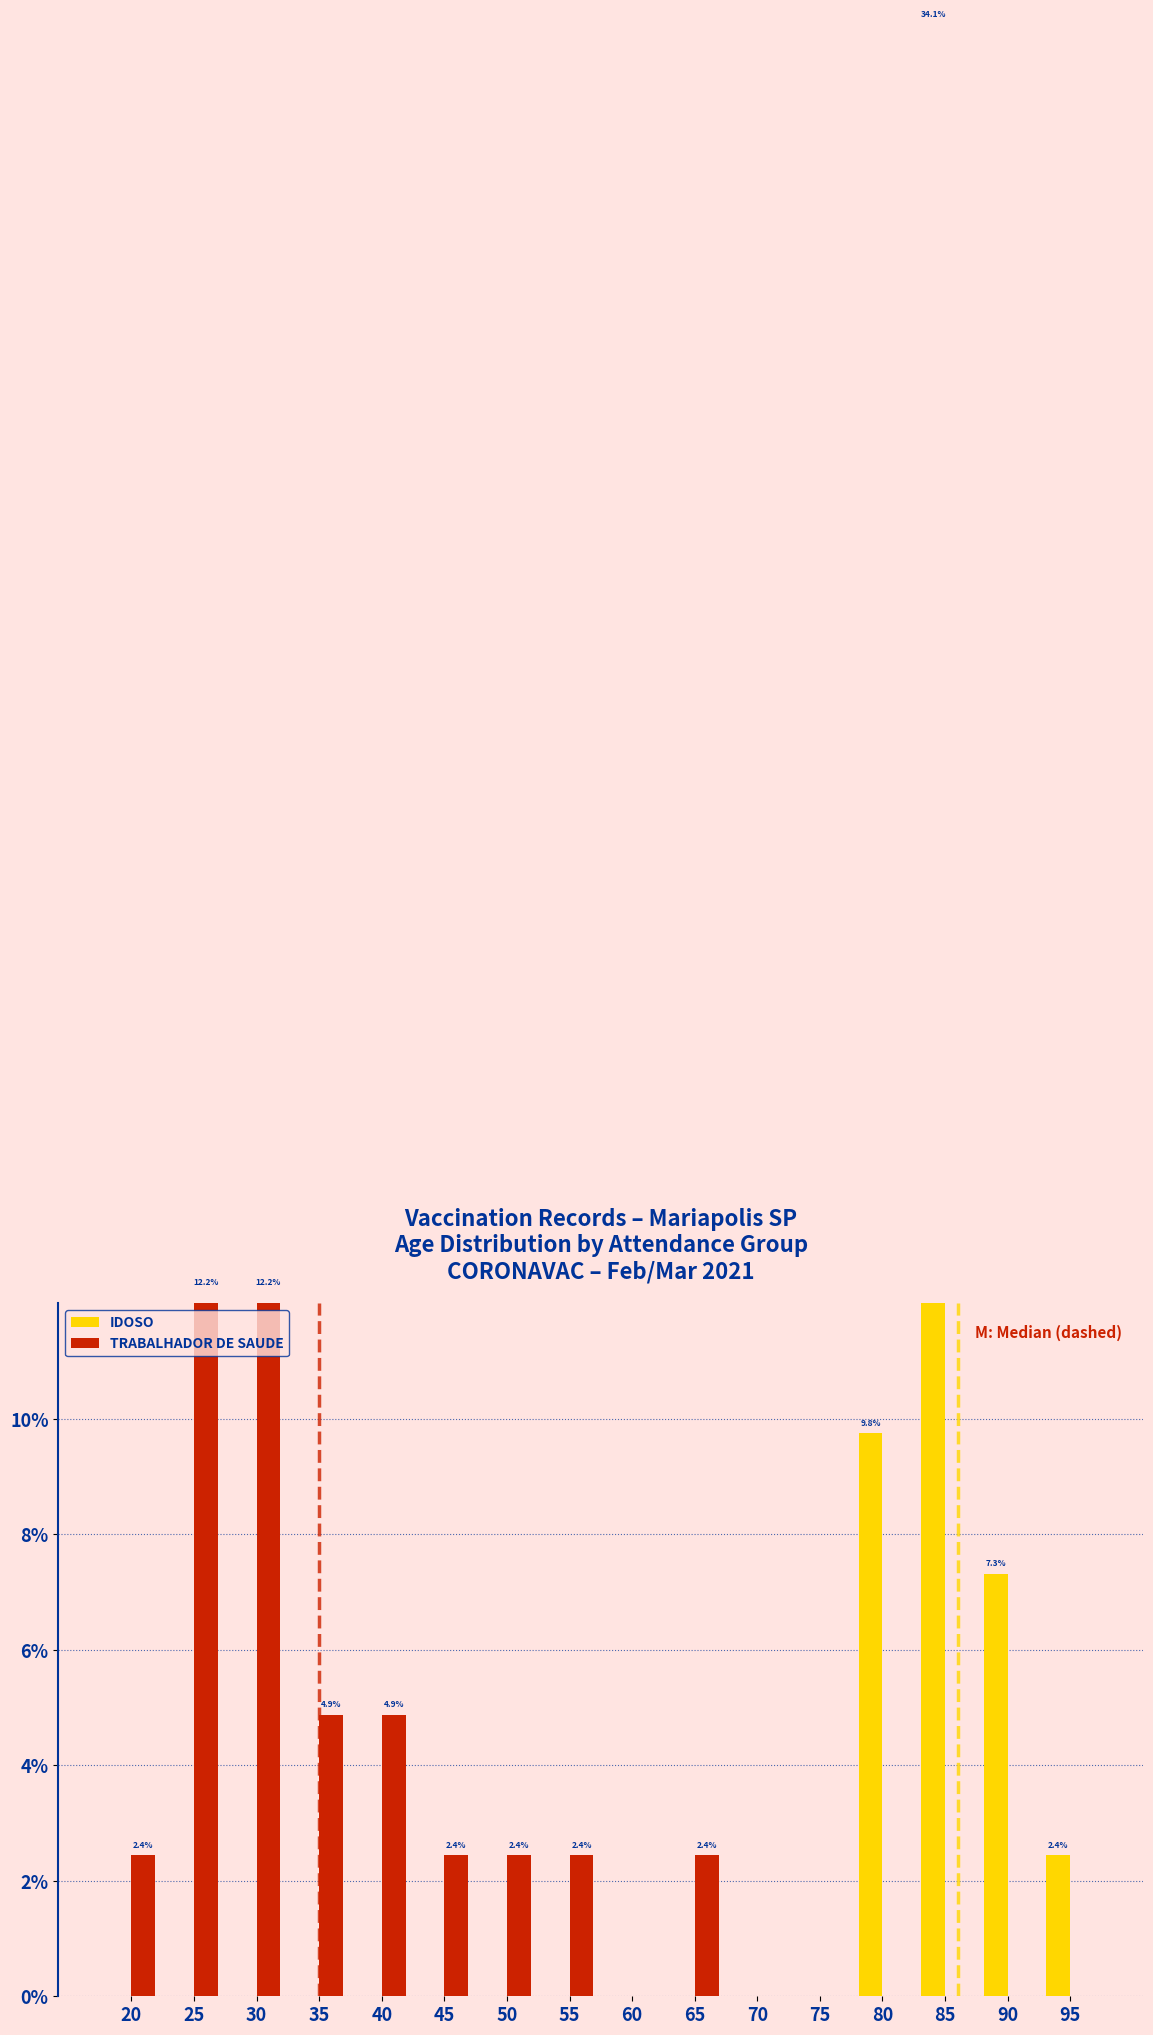

Count the number of categories in the chart.

16